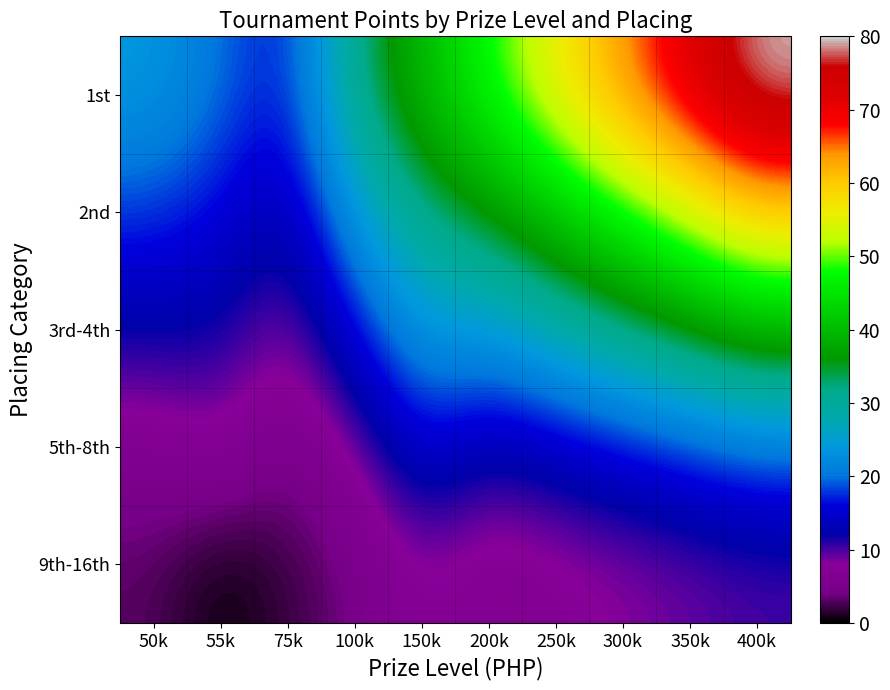

What is the greatest value displayed?

80